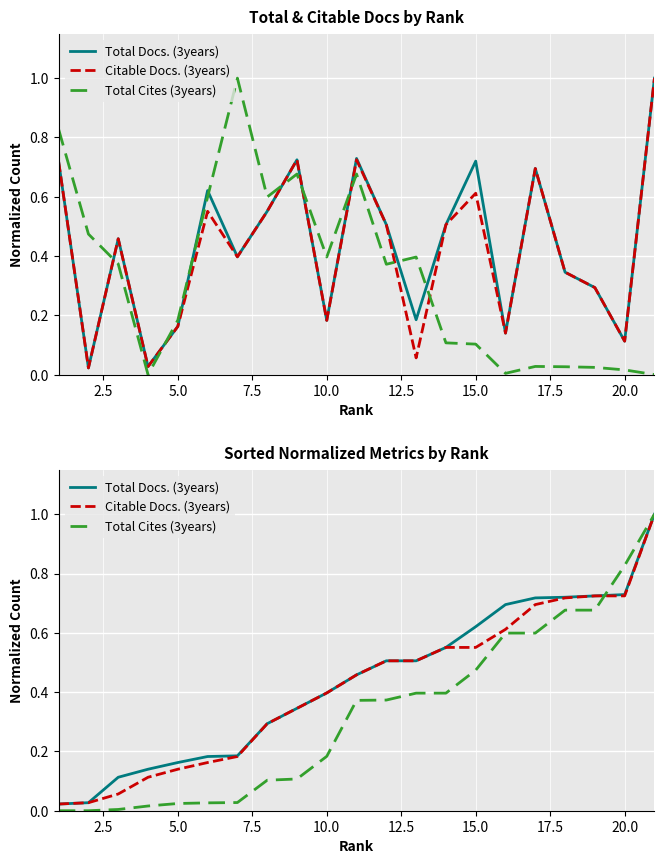

Rank the series at 7.5 from lowest to highest value.

Total Cites (3years), Citable Docs. (3years), Total Docs. (3years)